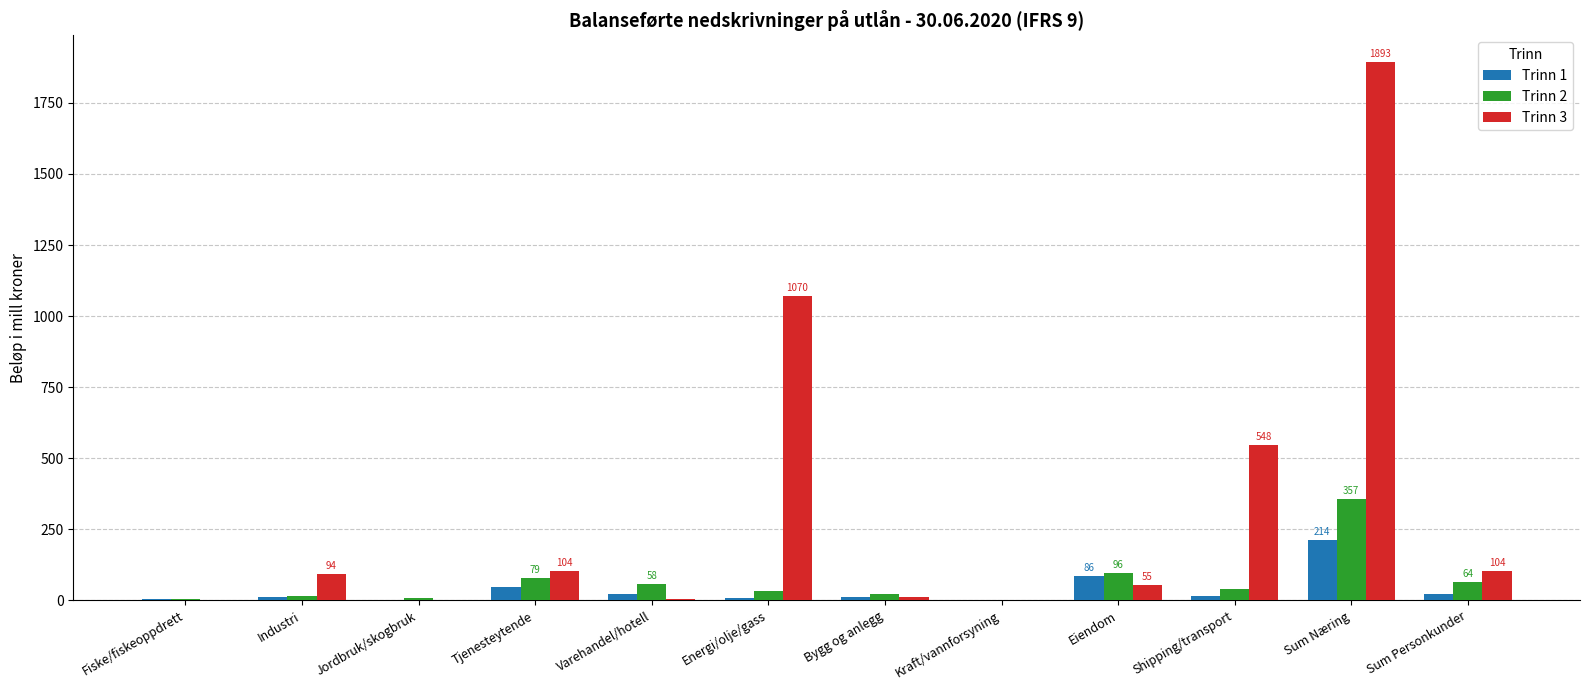

What is the average value of the Trinn 1 series?

37